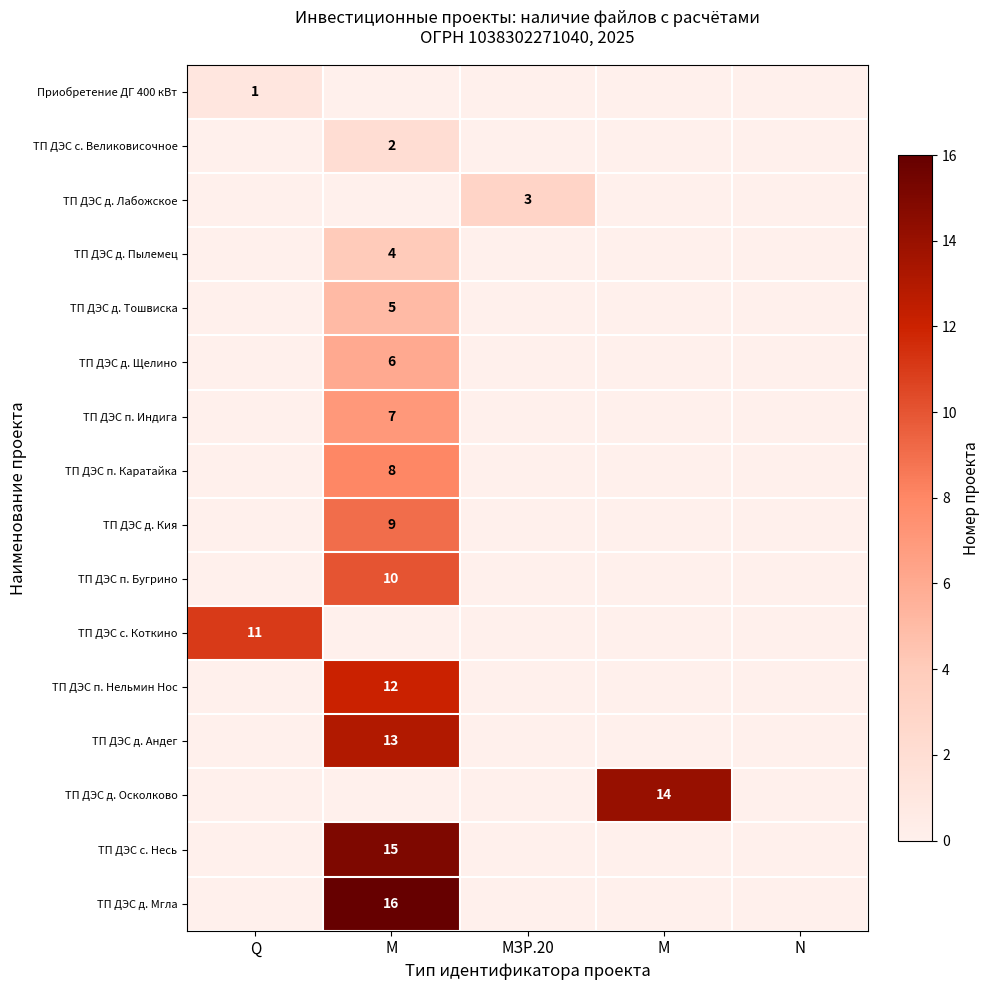

How many categories are shown in the chart?

5